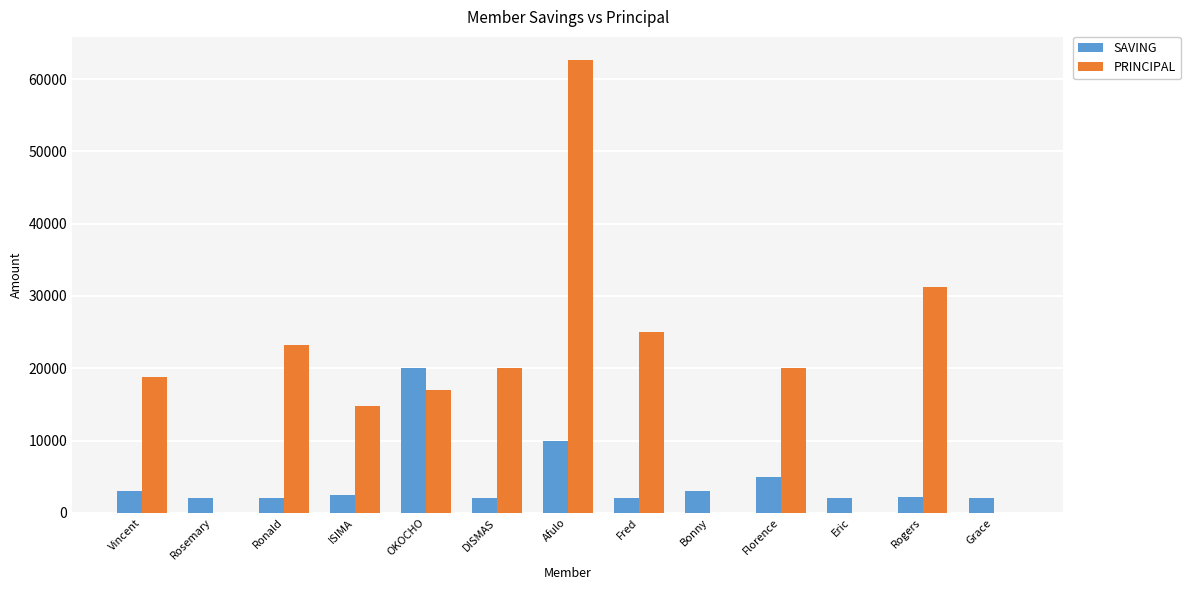

What is the sum of all PRINCIPAL values?

232800